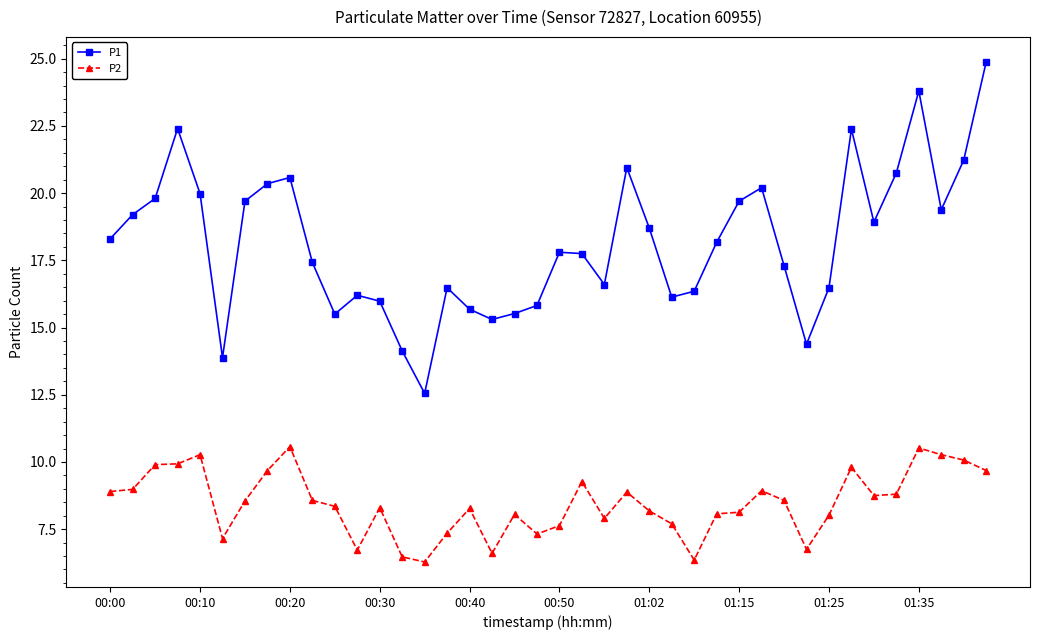

What is the value of the P2 point at the 19th from the left?

8.1